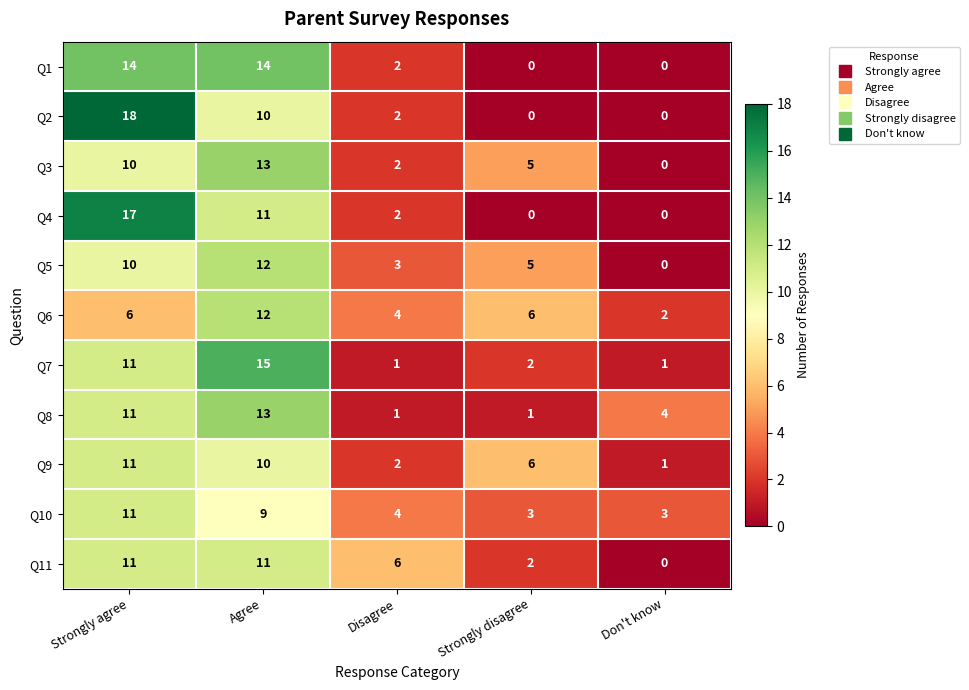

Count the Q5 values in the range 3 to 10.

3